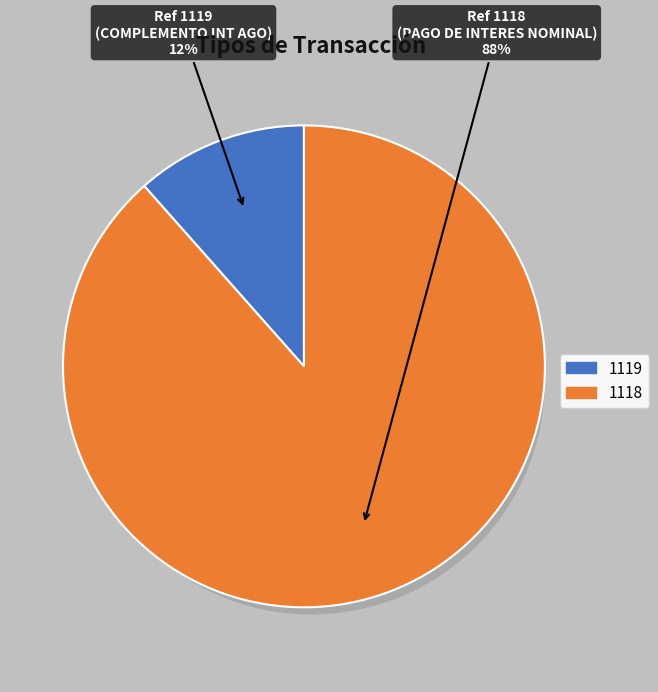

How many slices are in this pie chart?

2